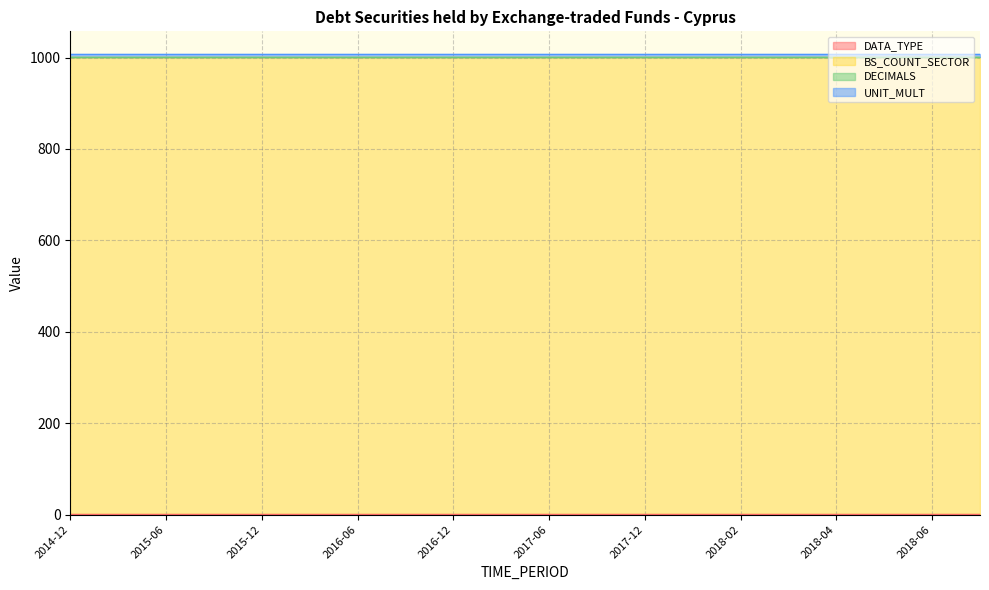

What is the average value of the BS_COUNT_SECTOR series?

1000